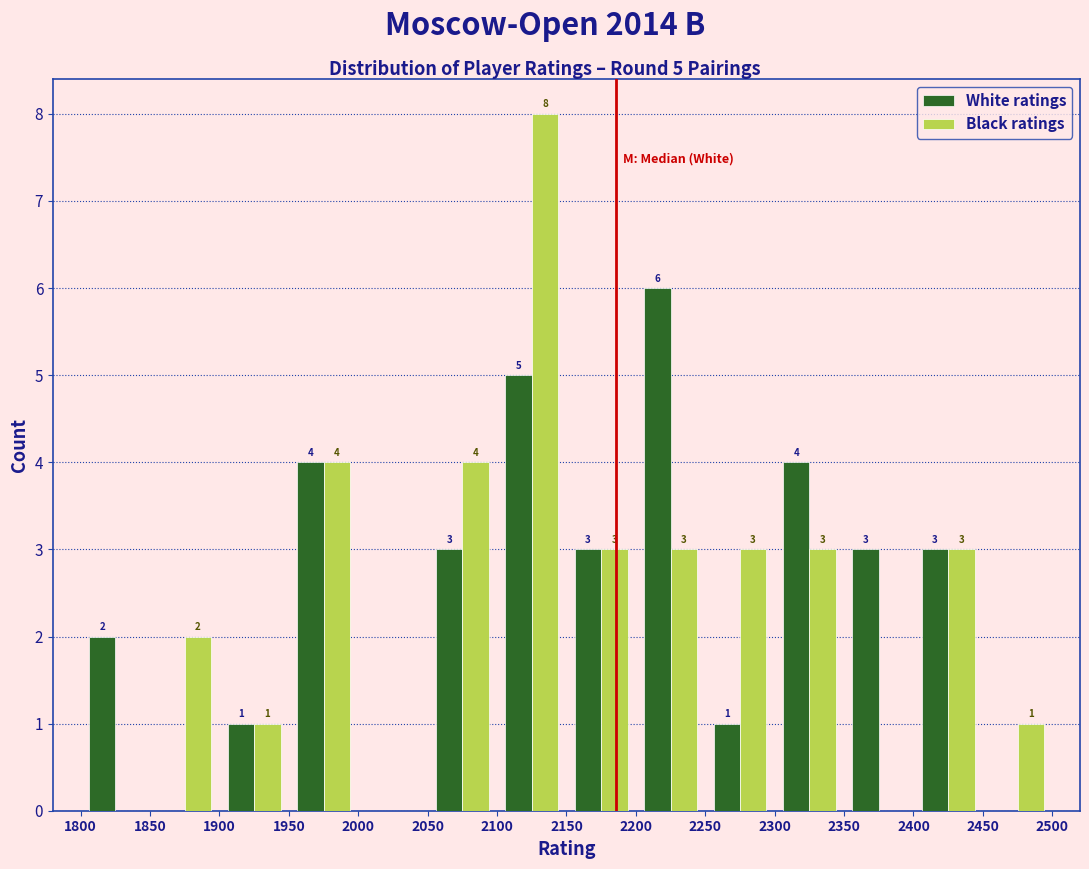

In the White ratings series, which range on the x-axis has the tallest bar?

2200 to 2250